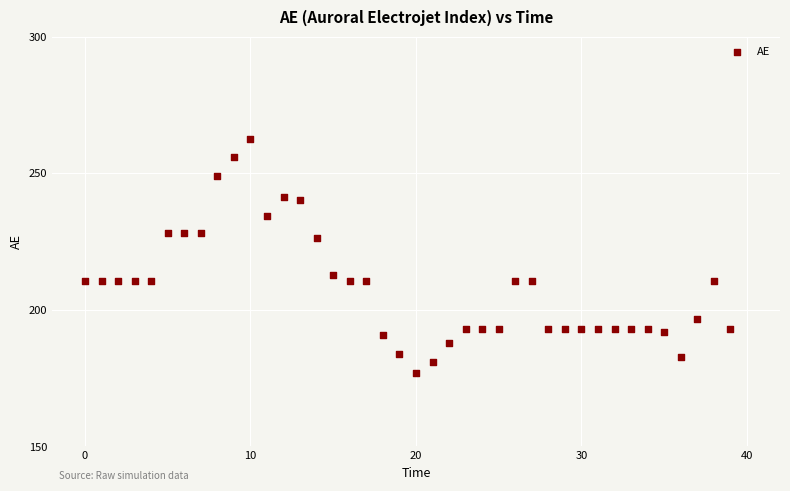

What is the range of Y values (max minus min)?

85.6